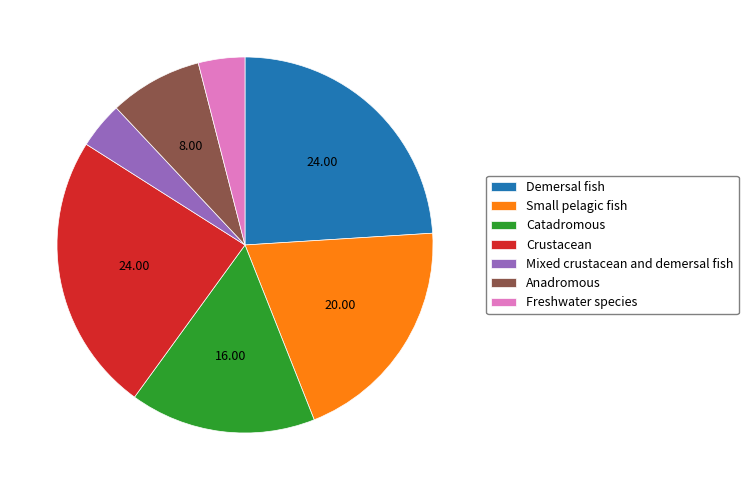

How many segments does this pie chart have?

7